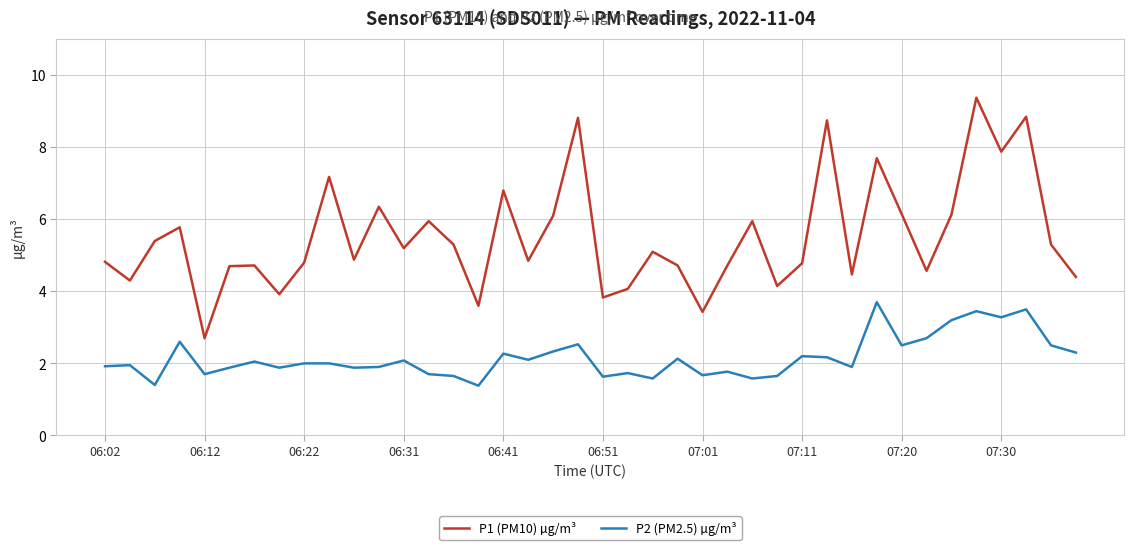

What is the minimum value shown in the chart?

1.4